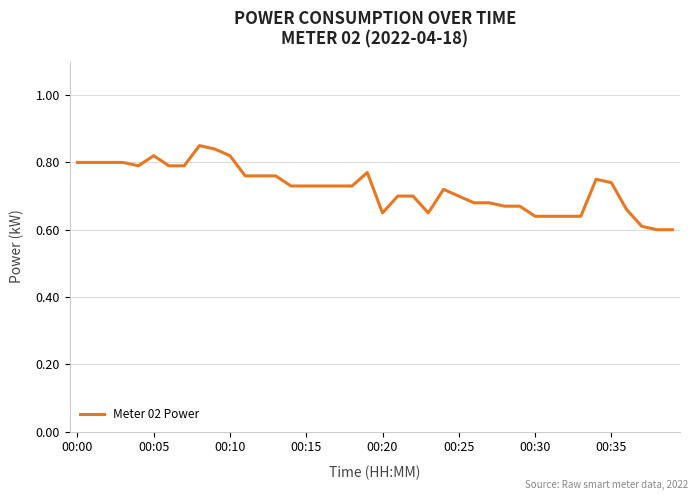

Is this an area chart (filled region under the line)?

No